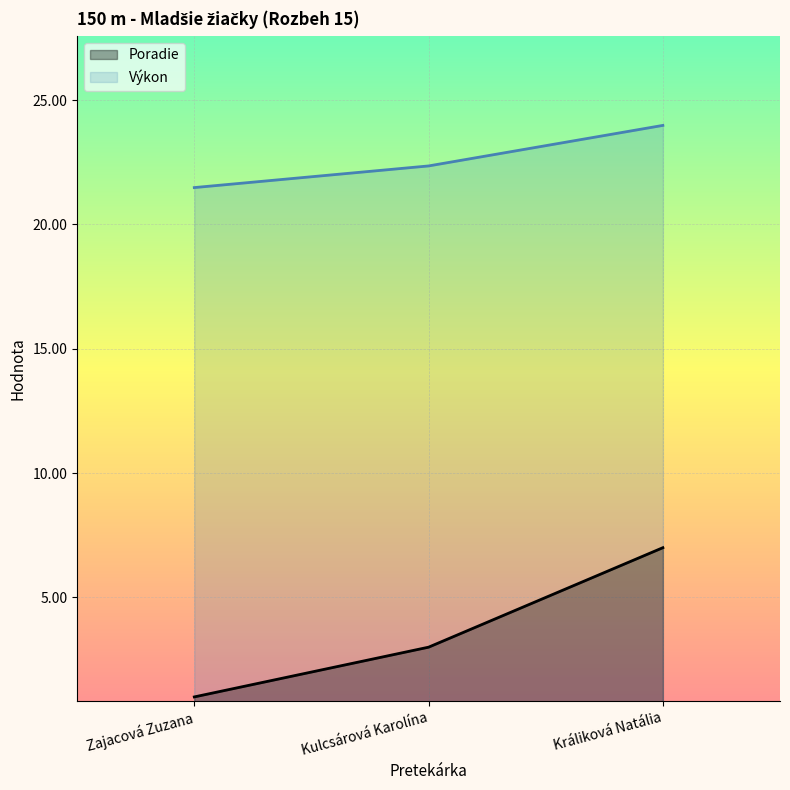

Between Králiková Natália and Kulcsárová Karolína, which is larger?

Králiková Natália